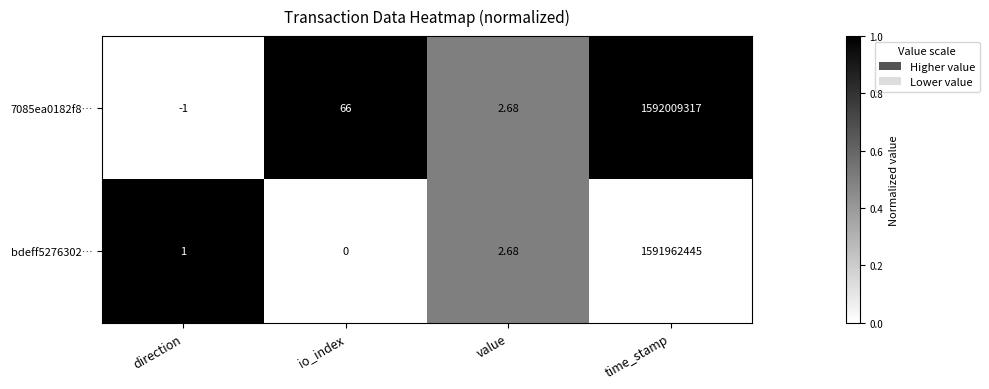

How many categories are shown in the chart?

4